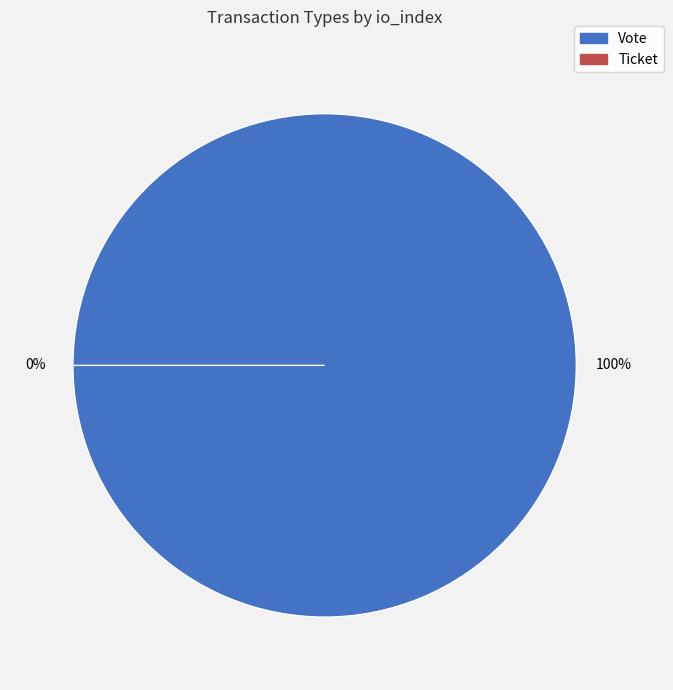

How many slices are in this pie chart?

2